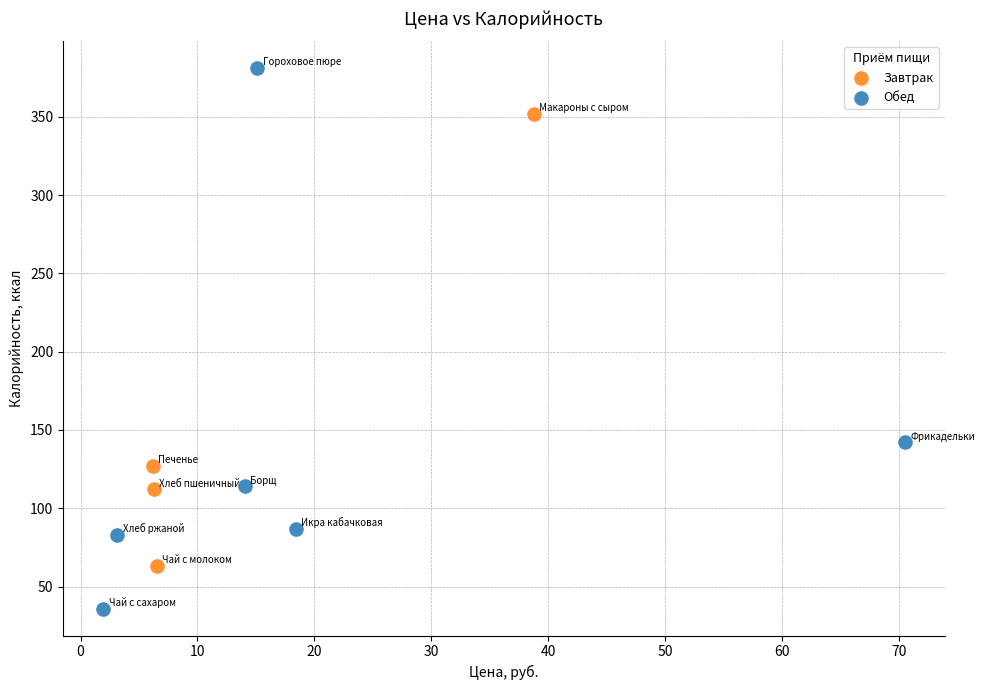

Which series reaches the minimum Y coordinate?

Обед